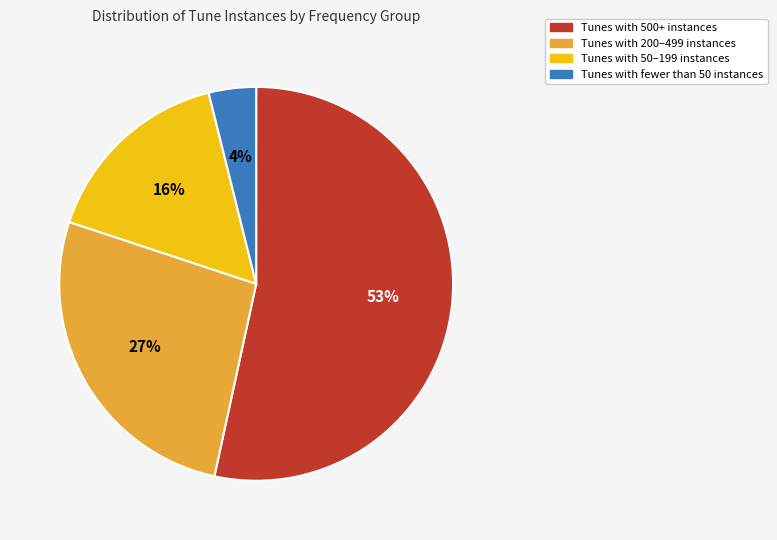

To the nearest percent, what is the combined percentage of Tunes with 500+ instances and Tunes with 50–199 instances?

69%